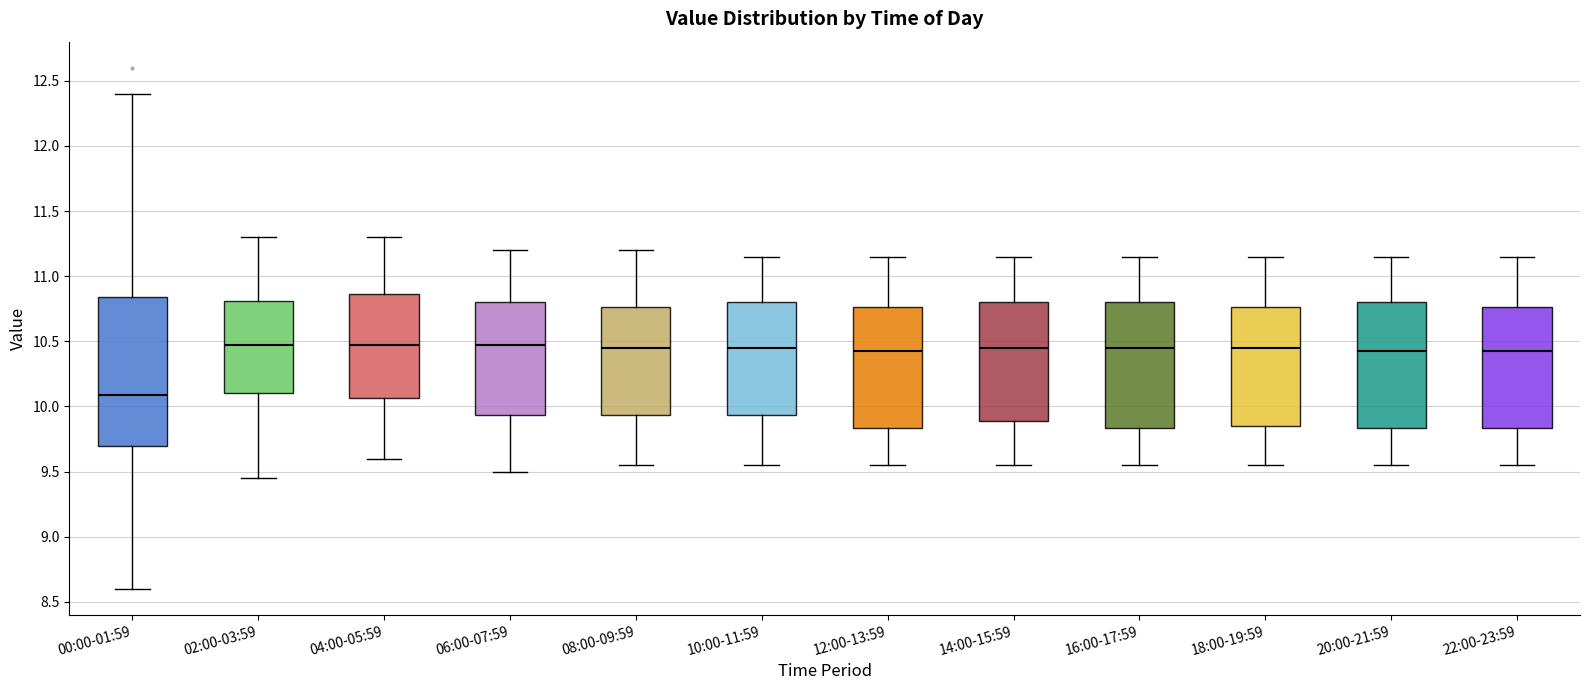

Reading left to right, transcribe this box plot: for each box, give where its median line is, the range the box spans, and where its two whiskers end, as read against the y-axis. The values are not printed on the chart, so give them approximately, as read against the axis.

00:00-01:59: median 10.10, box 9.70 to 10.85, whiskers 8.60 to 12.40
02:00-03:59: median 10.50, box 10.10 to 10.80, whiskers 9.45 to 11.30
04:00-05:59: median 10.50, box 10.05 to 10.85, whiskers 9.60 to 11.30
06:00-07:59: median 10.50, box 9.95 to 10.80, whiskers 9.50 to 11.20
08:00-09:59: median 10.45, box 9.95 to 10.75, whiskers 9.55 to 11.20
10:00-11:59: median 10.45, box 9.95 to 10.80, whiskers 9.55 to 11.15
12:00-13:59: median 10.45, box 9.85 to 10.75, whiskers 9.55 to 11.15
14:00-15:59: median 10.45, box 9.90 to 10.80, whiskers 9.55 to 11.15
16:00-17:59: median 10.45, box 9.85 to 10.80, whiskers 9.55 to 11.15
18:00-19:59: median 10.45, box 9.85 to 10.75, whiskers 9.55 to 11.15
20:00-21:59: median 10.45, box 9.85 to 10.80, whiskers 9.55 to 11.15
22:00-23:59: median 10.45, box 9.85 to 10.75, whiskers 9.55 to 11.15